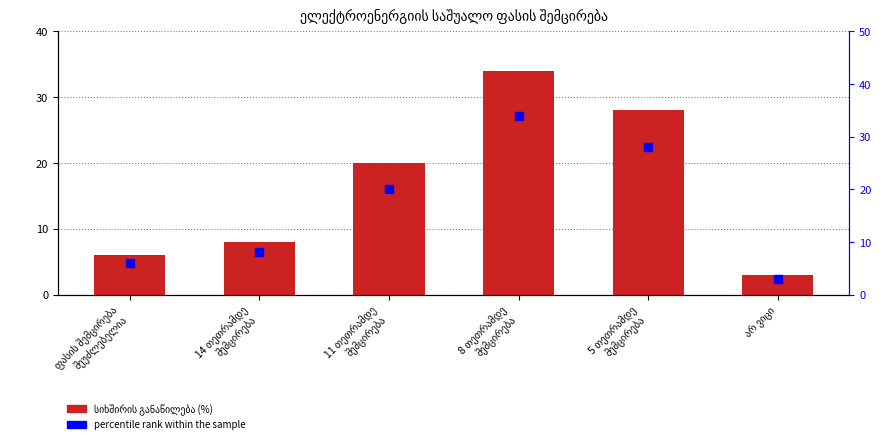

At which category is the sum across all series the highest?

8 თეთრამდე
შემცირება